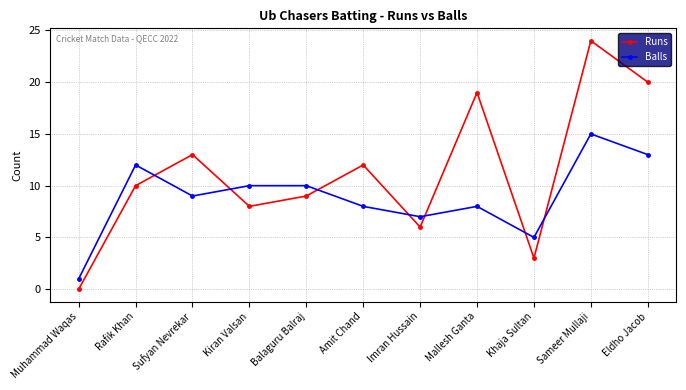

Reading left to right, transcribe all the data shown in this chart.

Runs: 0	10	13	8	9	12	6	19	3	24	20
Balls: 1	12	9	10	10	8	7	8	5	15	13